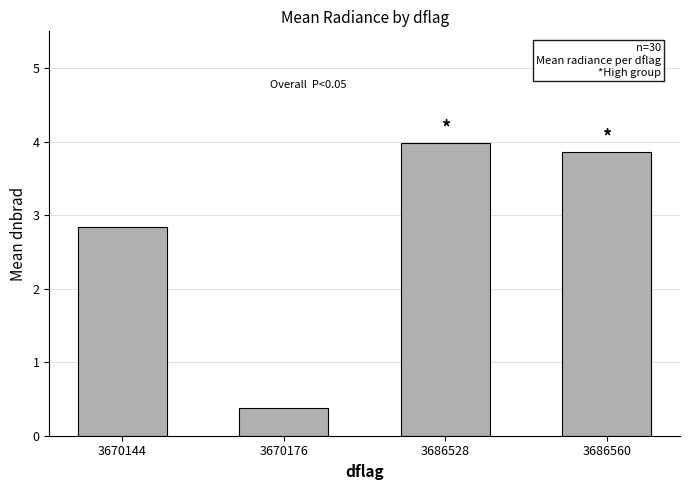

What is the change in value from 3670144 to 3686528?

+1.1